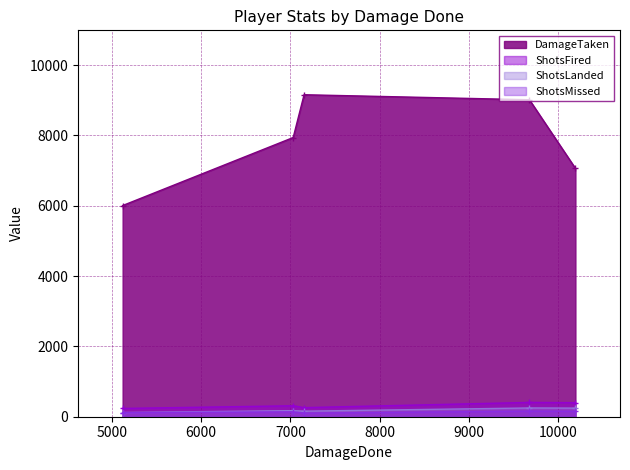

At how many categories does at least one series exceed 2218?

5